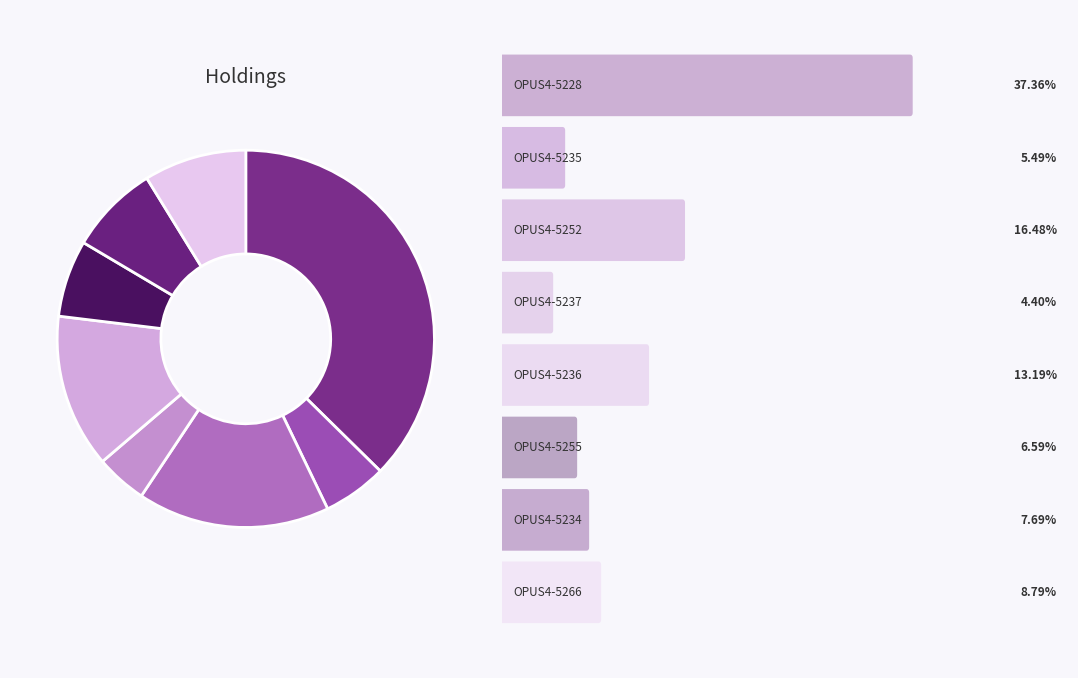

To the nearest percent, what is the average slice percentage?

12%